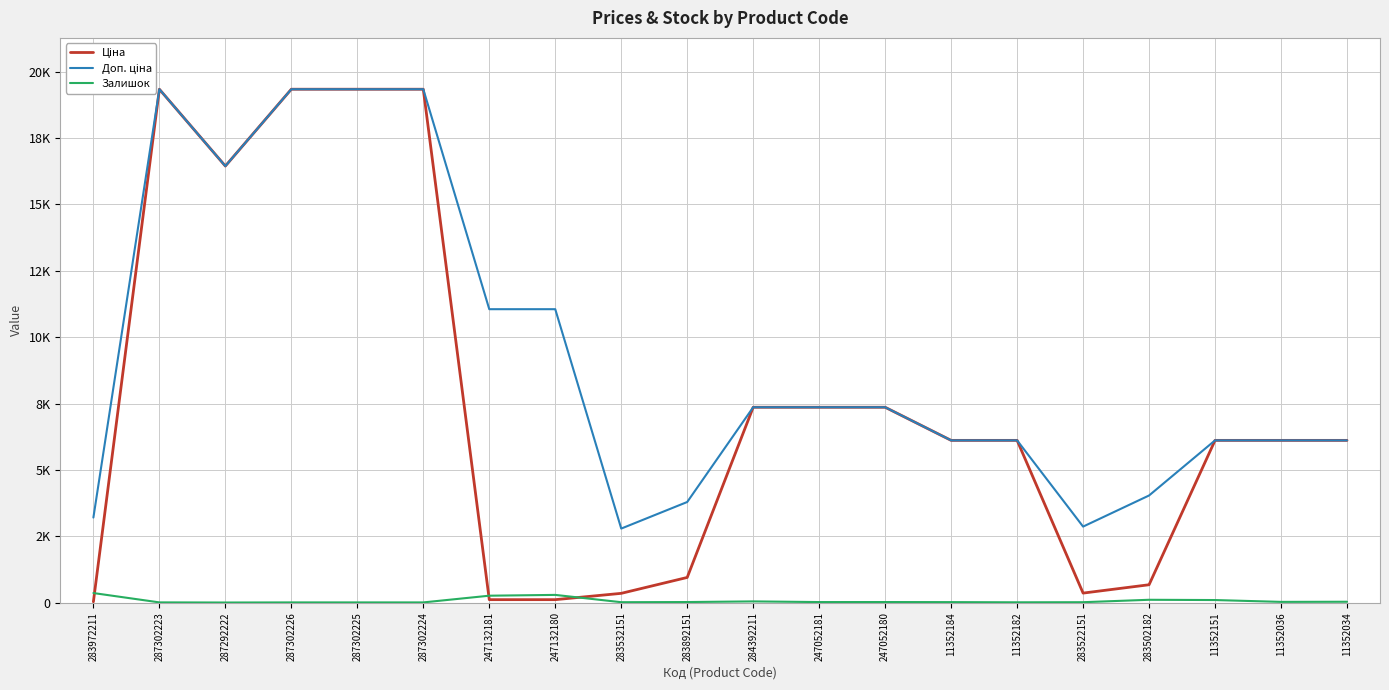

True or false: Залишок and Доп. ціна cross at least once.

False